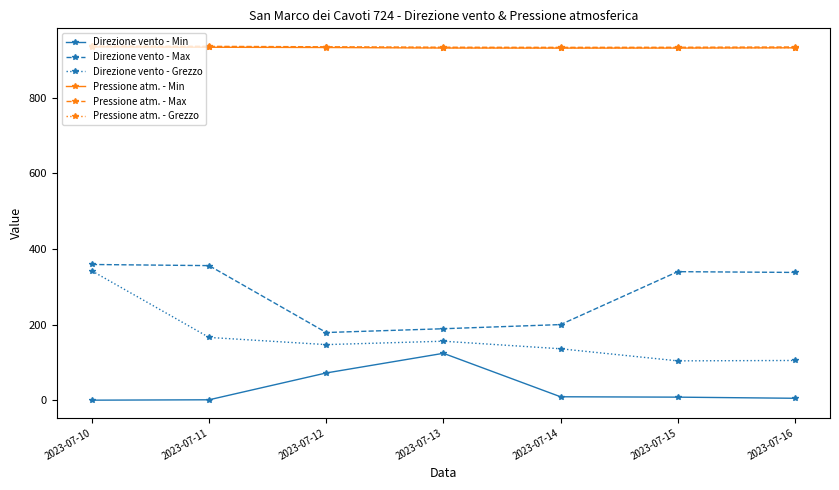

What is the value of the Pressione atm. - Max point at the 4th from the left?

933.8